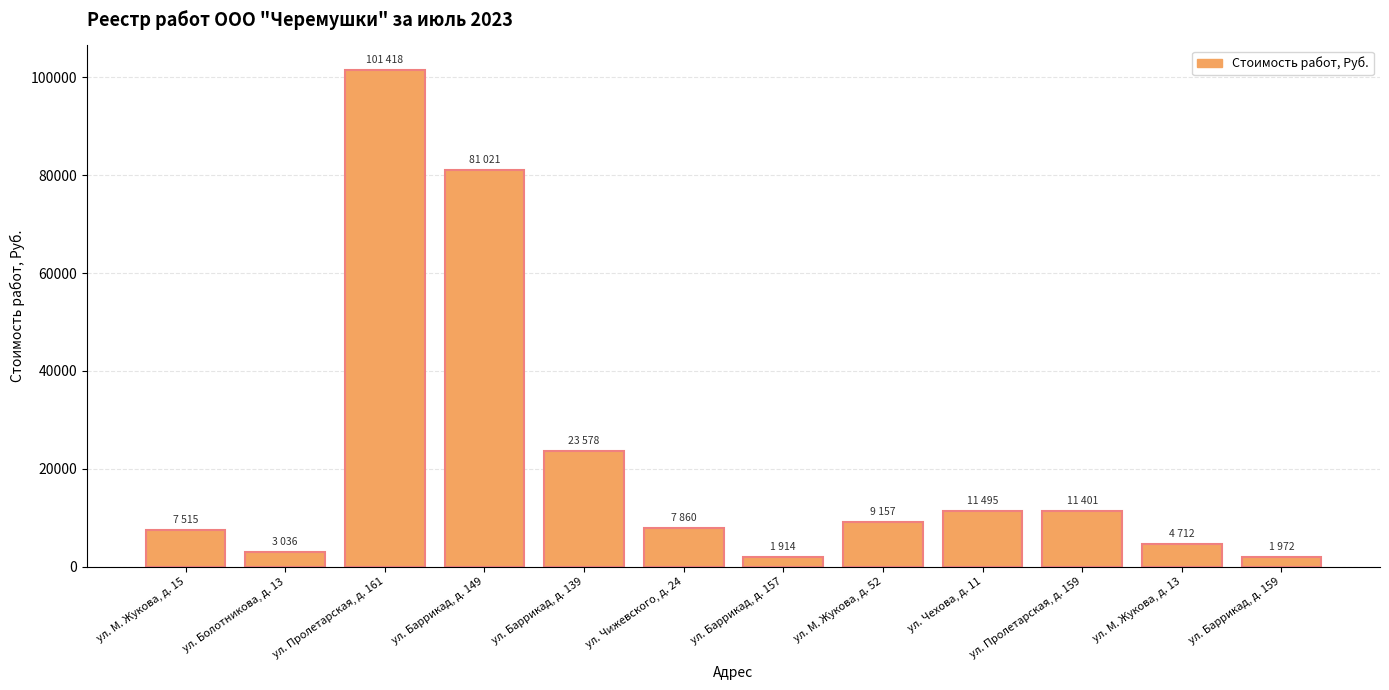

List the labels in order of value, largest first.

ул. Пролетарская, д. 161, ул. Баррикад, д. 149, ул. Баррикад, д. 139, ул. Чехова, д. 11, ул. Пролетарская, д. 159, ул. М. Жукова, д. 52, ул. Чижевского, д. 24, ул. М. Жукова, д. 15, ул. М. Жукова, д. 13, ул. Болотникова, д. 13, ул. Баррикад, д. 159, ул. Баррикад, д. 157